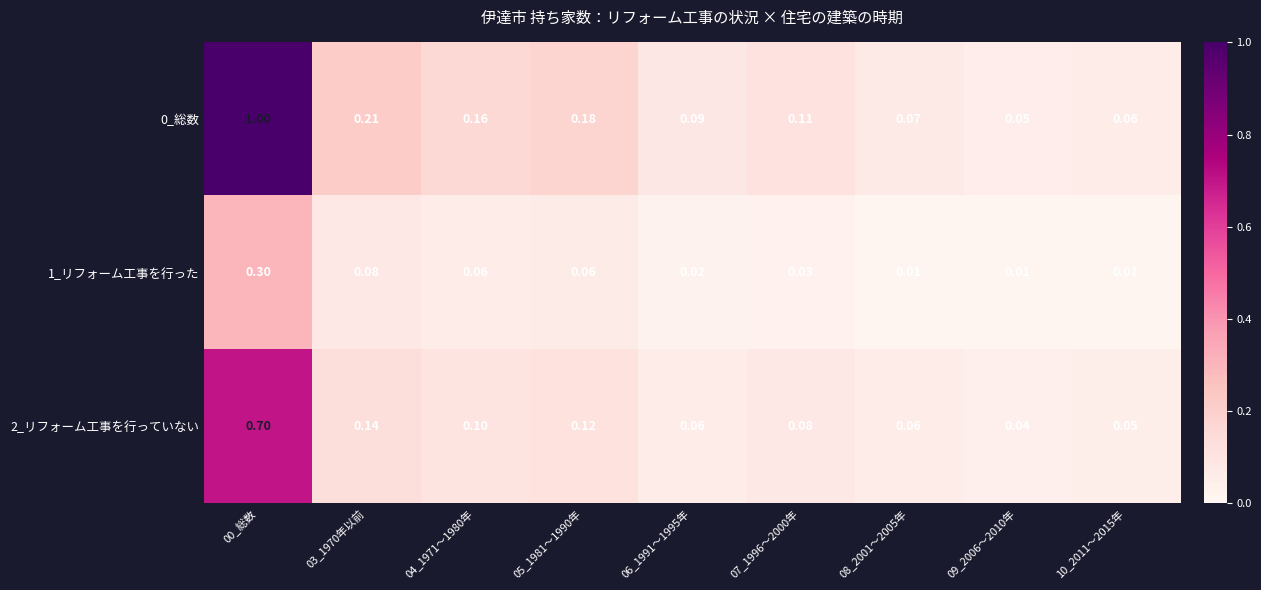

Reading left to right, list all the values displayed in this chart.

0_総数: 00_総数=1.0	03_1970年以前=0.2	04_1971～1980年=0.2	05_1981～1990年=0.2	06_1991～1995年=0.1	07_1996～2000年=0.1	08_2001～2005年=0.1	09_2006～2010年=0.1	10_2011～2015年=0.1
1_リフォーム工事を行った: 00_総数=0.3	03_1970年以前=0.1	04_1971～1980年=0.1	05_1981～1990年=0.1	06_1991～1995年=0.0	07_1996～2000年=0.0	08_2001～2005年=0.0	09_2006～2010年=0.0	10_2011～2015年=0.0
2_リフォーム工事を行っていない: 00_総数=0.7	03_1970年以前=0.1	04_1971～1980年=0.1	05_1981～1990年=0.1	06_1991～1995年=0.1	07_1996～2000年=0.1	08_2001～2005年=0.1	09_2006～2010年=0.0	10_2011～2015年=0.1